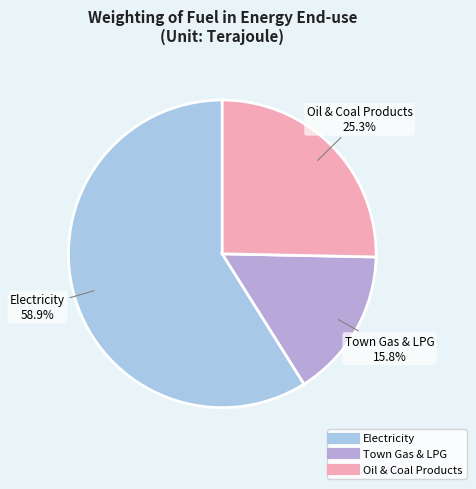

What percentage is NOT represented by Town Gas & LPG?

84.2%